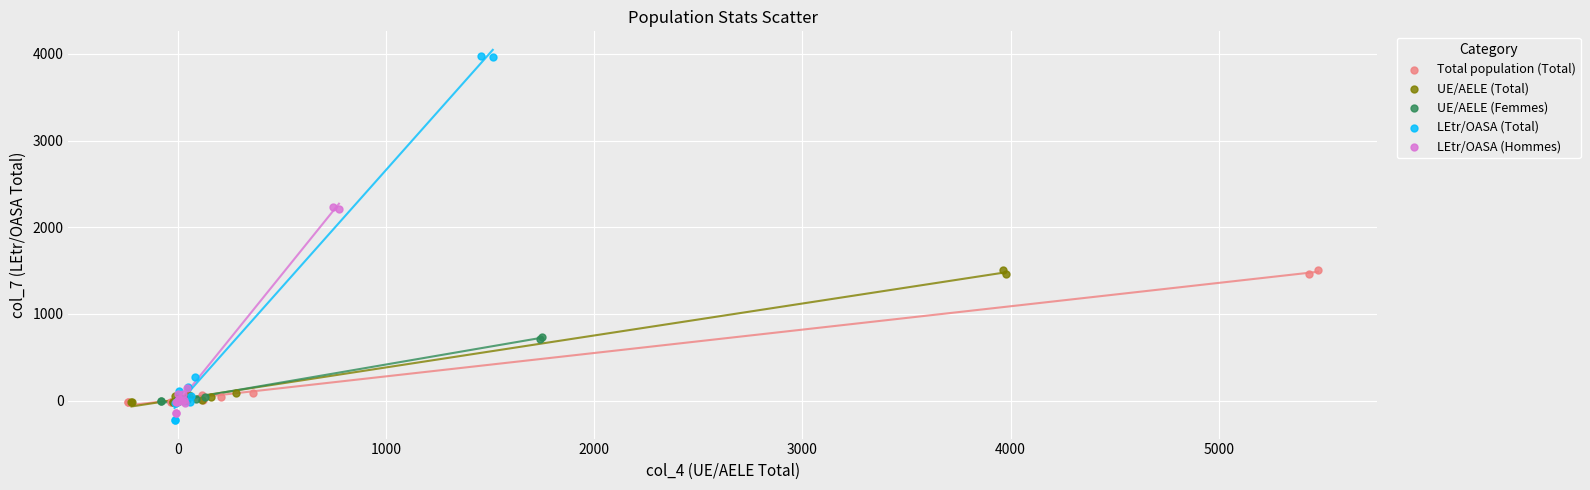

Which series has the largest Y range (max minus min)?

LEtr/OASA (Total)